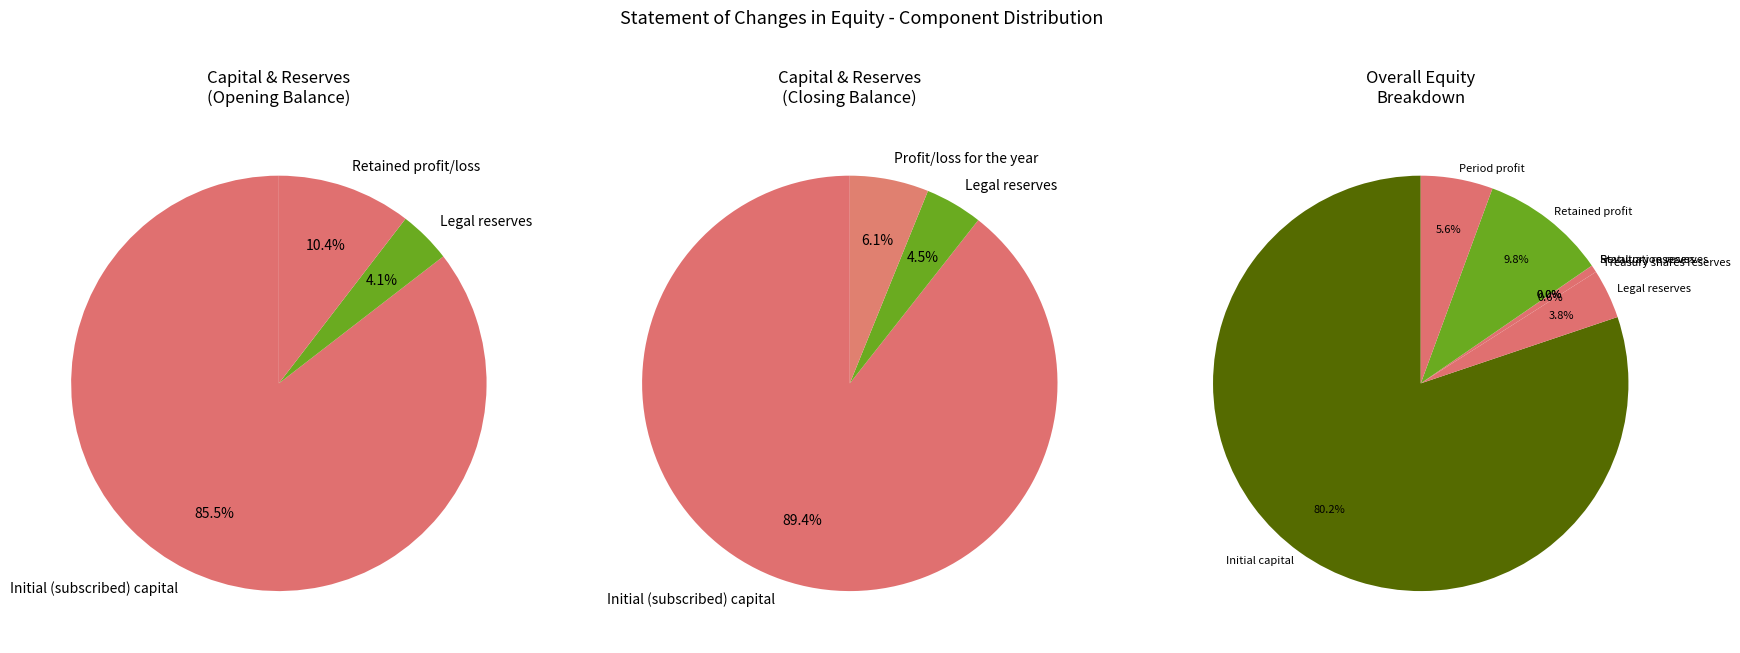

Is it true that Statutory reserves is 0% of the pie?

True